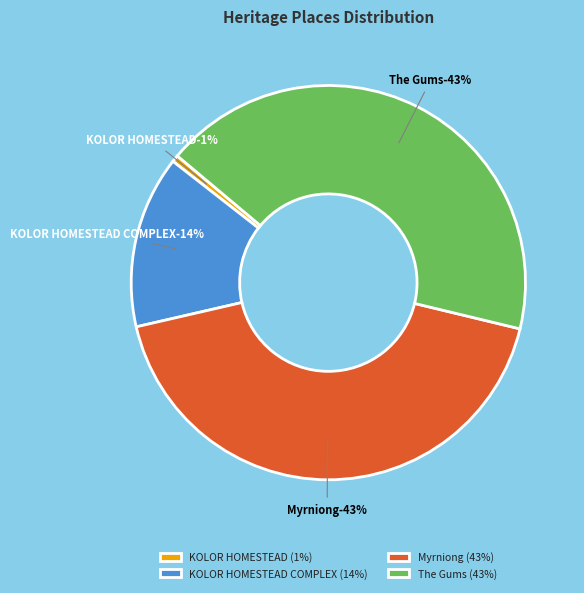

Is The Gums the majority of the pie?

No